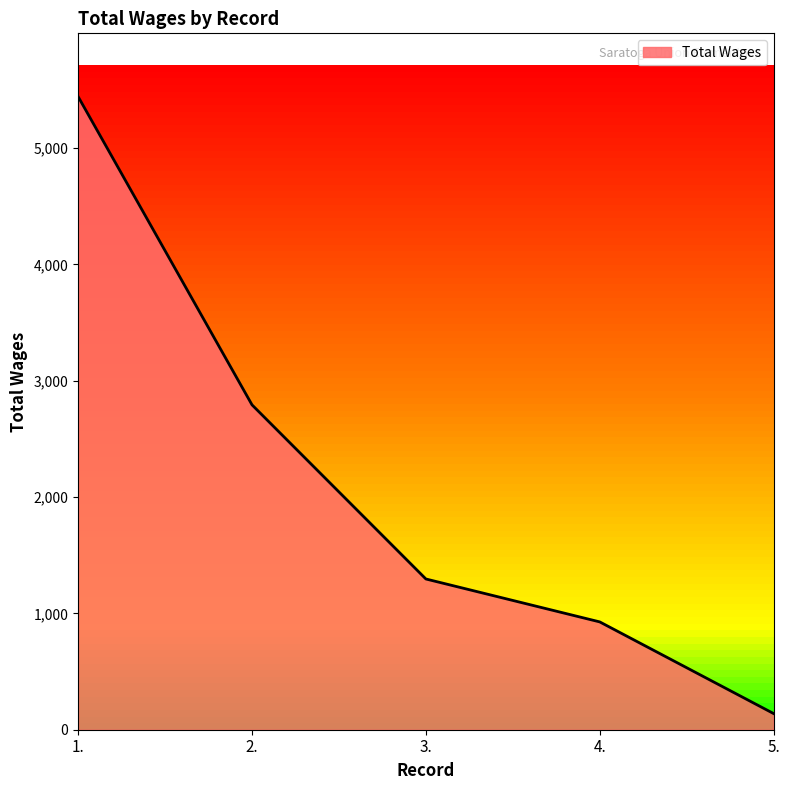

List the labels in order of value, largest first.

1., 2., 3., 4., 5.